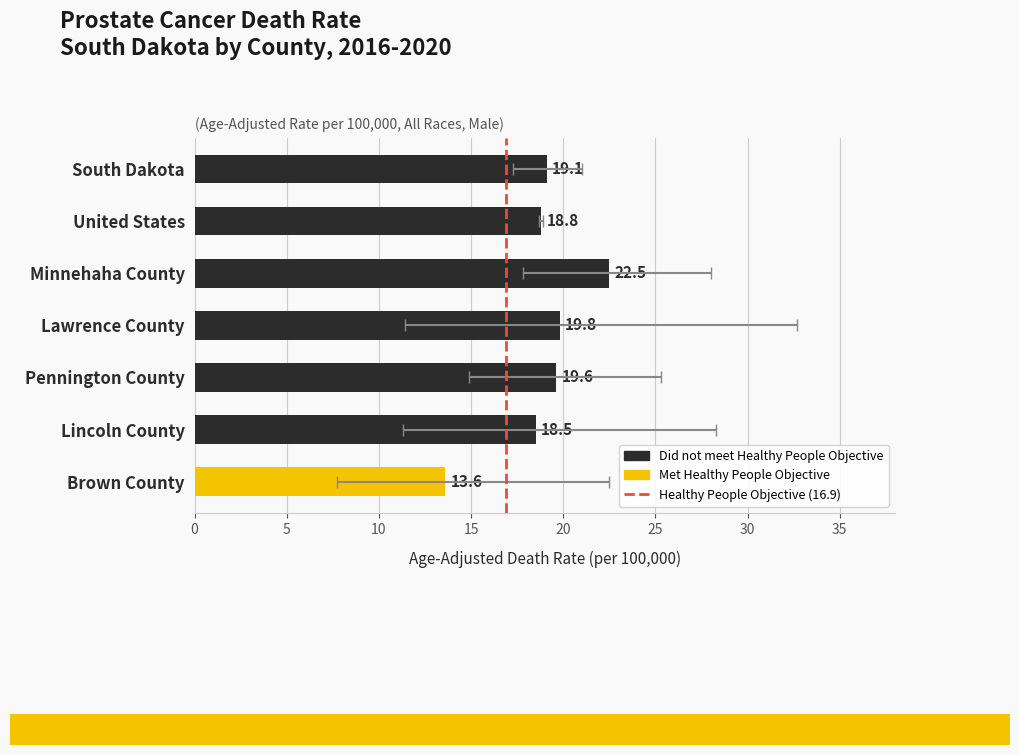

What is the value of the 7th bar from the left?

13.6